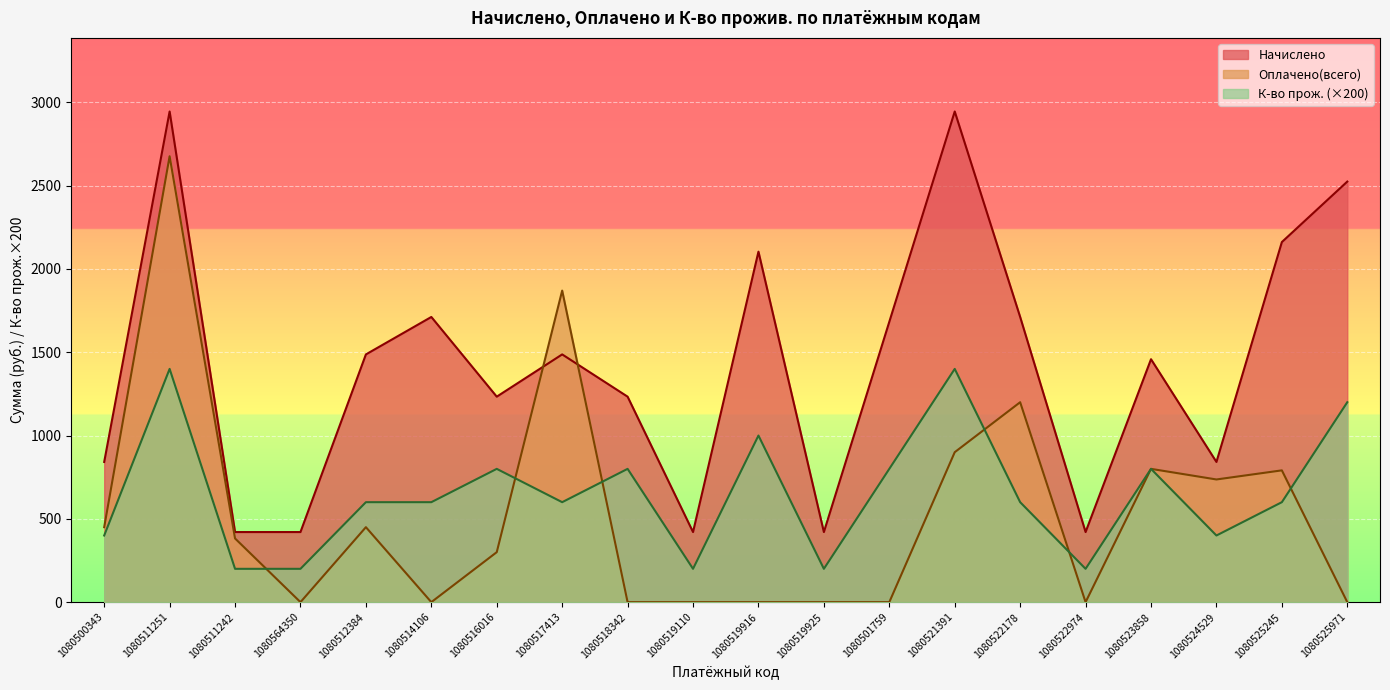

Reading left to right, what are all the values shown in this chart?

Оплачено(всего): 1080500343=450.0	1080511251=2676.4	1080511242=382.3	1080564350=0.0	1080512384=450.0	1080514106=0.0	1080516016=300.0	1080517413=1870.0	1080518342=0.0	1080519110=0.0	1080519916=0.0	1080519925=0.0	1080501759=0.0	1080521391=900.0	1080522178=1200.0	1080522974=0.0	1080523858=800.0	1080524529=736.3	1080525245=791.0	1080525971=0.0
Начислено: 1080500343=841.5	1080511251=2945.1	1080511242=420.7	1080564350=420.7	1080512384=1487.0	1080514106=1711.7	1080516016=1233.3	1080517413=1487.0	1080518342=1233.3	1080519110=420.7	1080519916=2103.6	1080519925=420.7	1080501759=1682.9	1080521391=2945.1	1080522178=1711.7	1080522974=420.7	1080523858=1458.1	1080524529=841.5	1080525245=2161.3	1080525971=2524.3
К-во прож.: 1080500343=400.0	1080511251=1400.0	1080511242=200.0	1080564350=200.0	1080512384=600.0	1080514106=600.0	1080516016=800.0	1080517413=600.0	1080518342=800.0	1080519110=200.0	1080519916=1000.0	1080519925=200.0	1080501759=800.0	1080521391=1400.0	1080522178=600.0	1080522974=200.0	1080523858=800.0	1080524529=400.0	1080525245=600.0	1080525971=1200.0